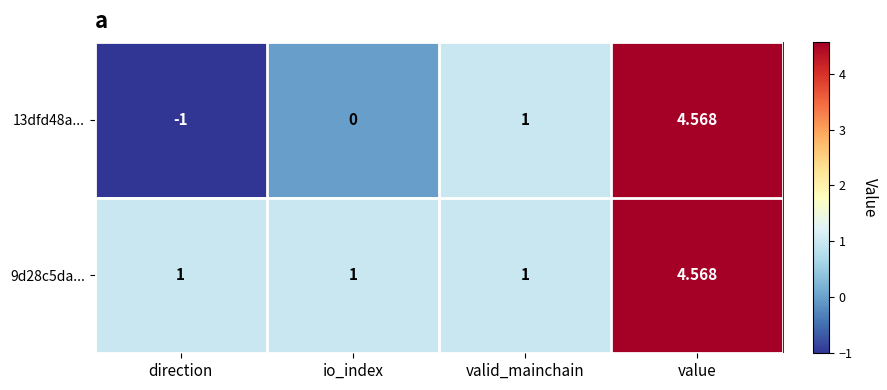

Is the value of 13dfd48a... at direction greater than the value of 9d28c5da... at valid_mainchain?

No